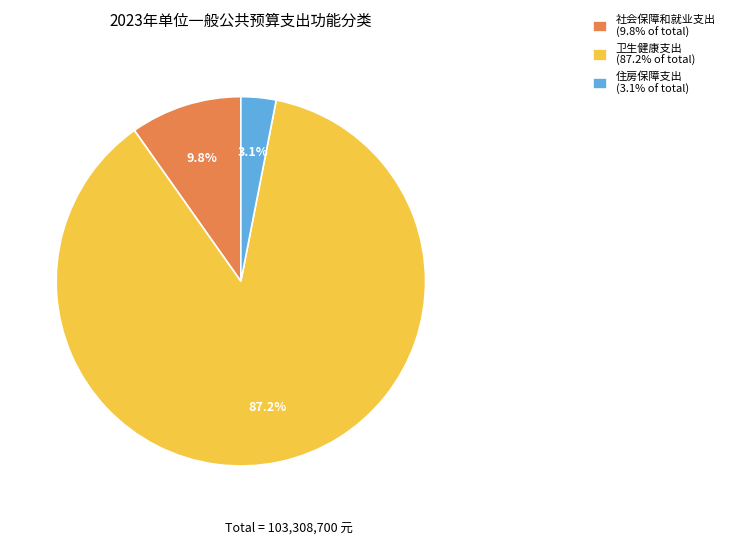

How many segments does this pie chart have?

3